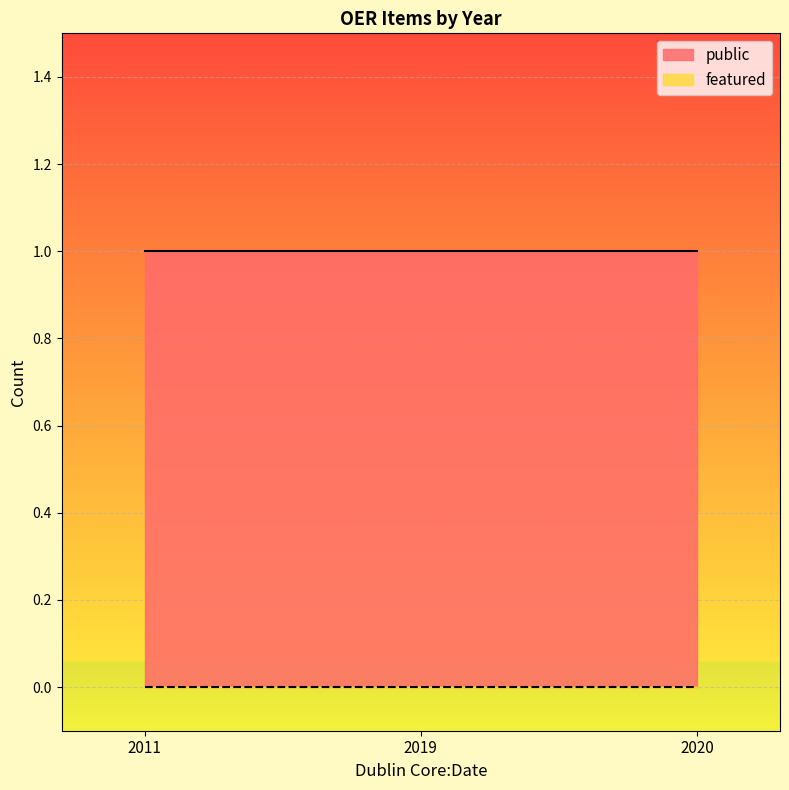

At how many categories does at least one series exceed 0?

3